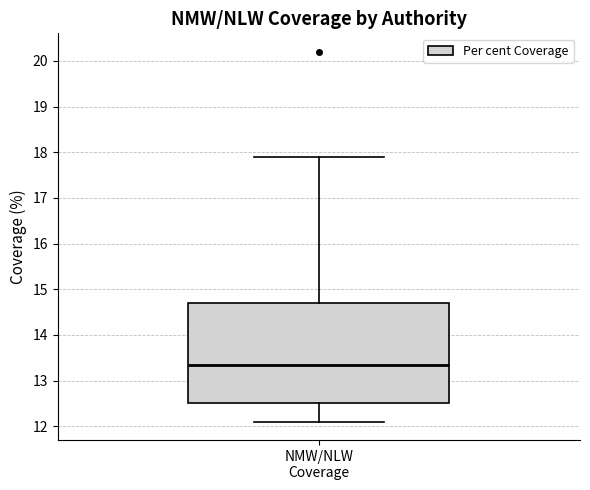

Where is the upper edge of the box for NMW/NLW Coverage on the y-axis? The values are not printed on the chart, so give them approximately, as read against the axis.

14.7